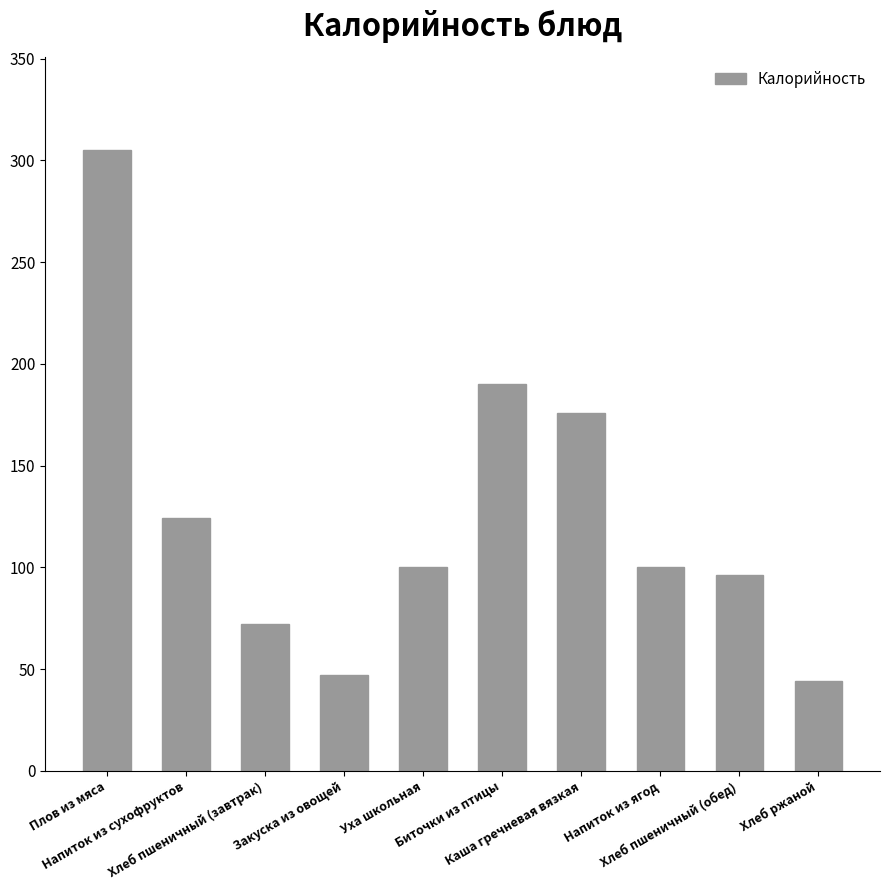

Is it true that the value at Плов из мяса is 305?

True